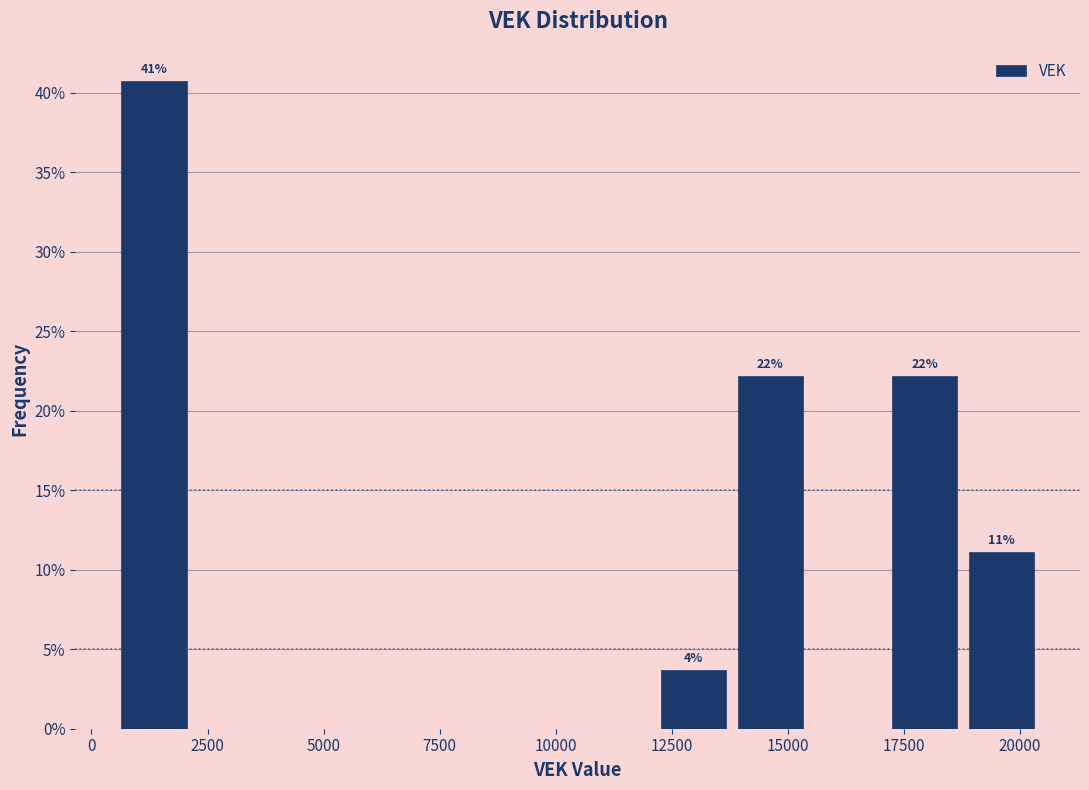

Read against the x-axis, roughly where is the centre of the tallest bar?

1500